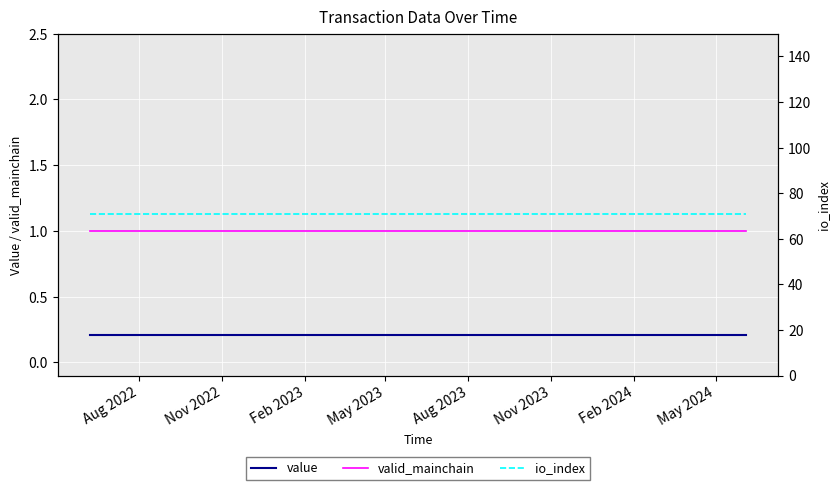

True or false: valid_mainchain and value intersect in this chart.

False